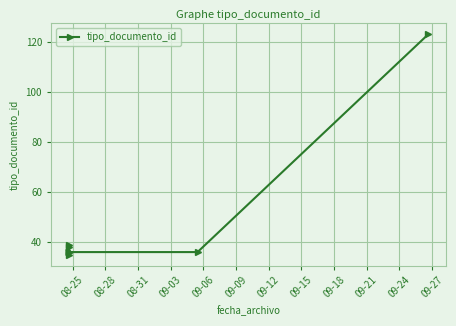

Is this an area chart (filled region under the line)?

No